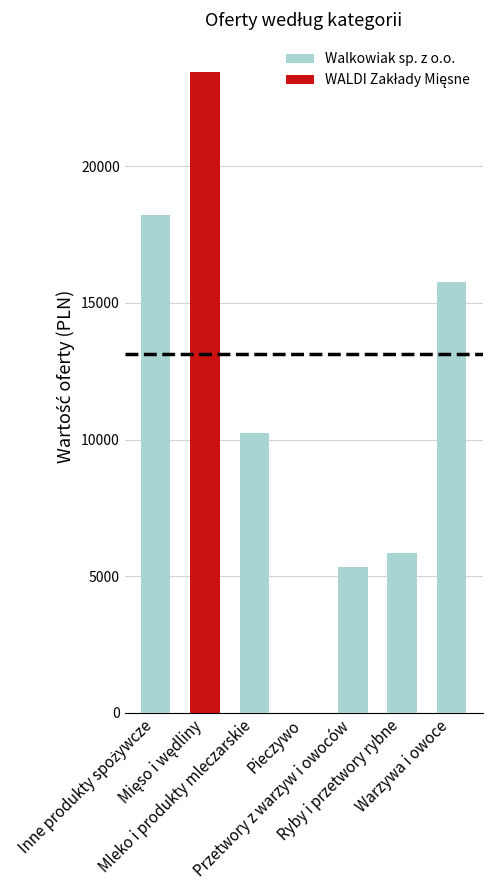

What is the sum of all values?

78876.1